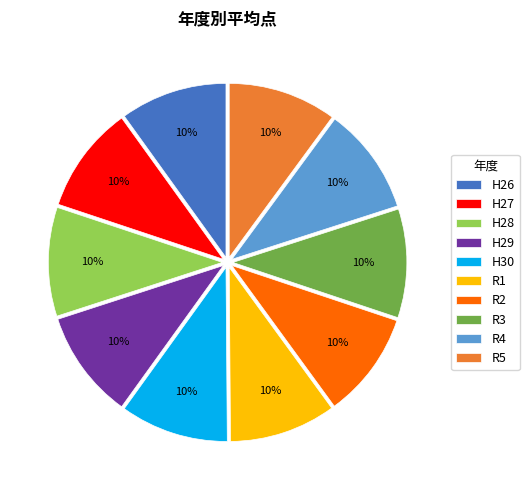

Approximately how many times larger is the value at R1 compared to R3?

1.0